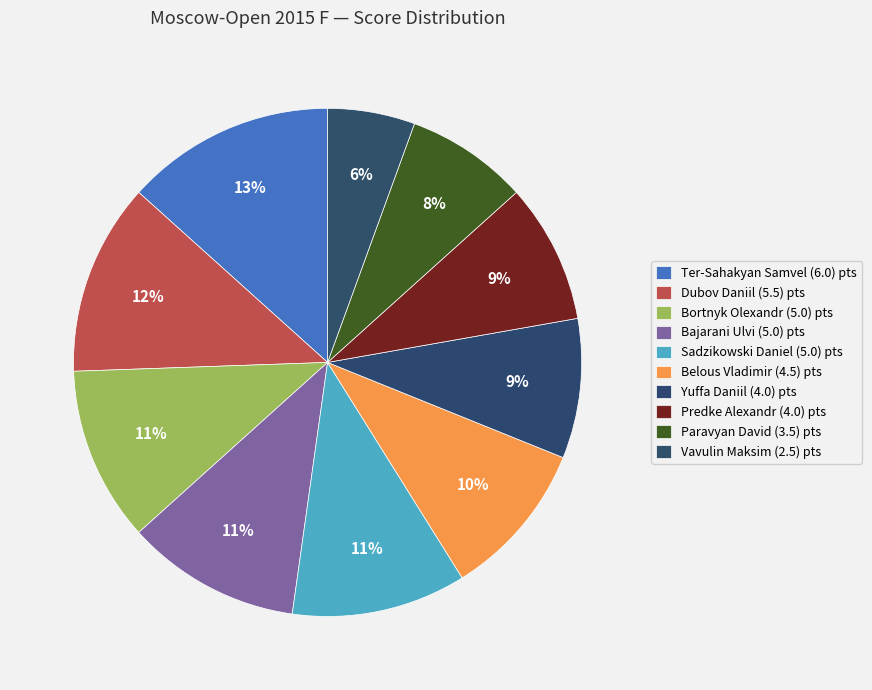

What is the smallest slice in the pie chart?

Vavulin Maksim (2.5)